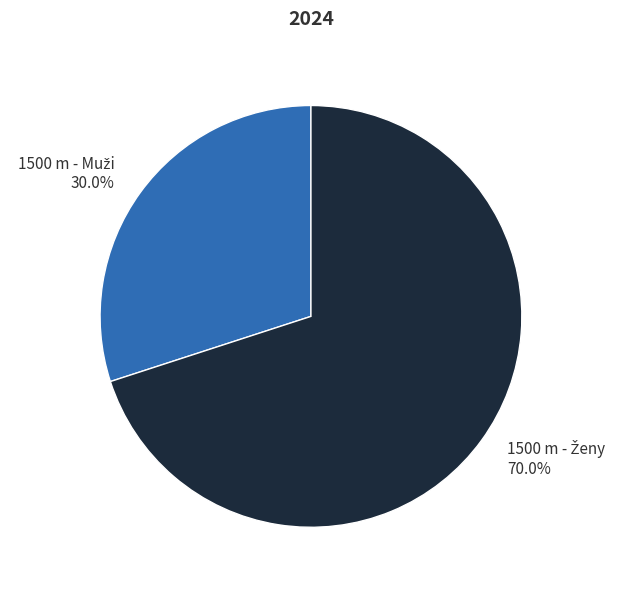

Is there any slice that represents more than half of the pie?

Yes